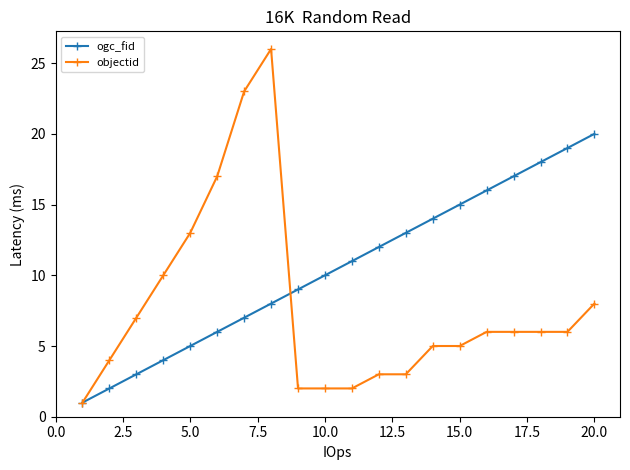

Which series has the widest spread of values?

objectid